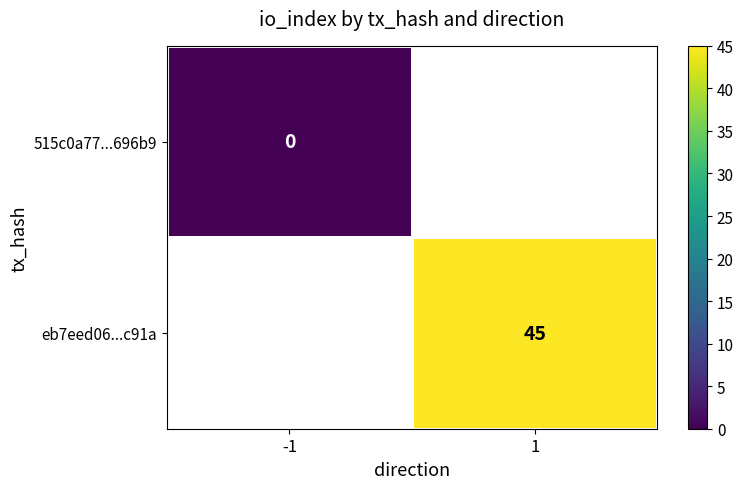

The value of eb7eed06...c91a at 1 is 10.3. True or false?

False